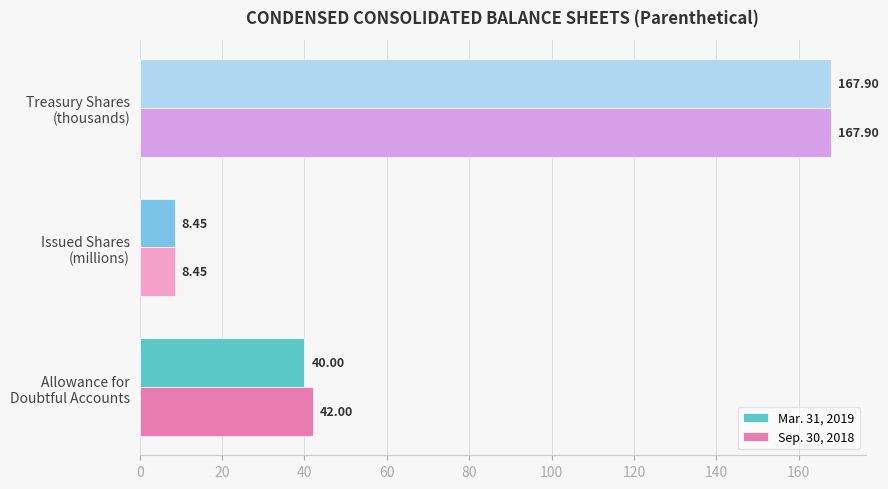

At which category is the sum across all series the highest?

Treasury Shares
(thousands)